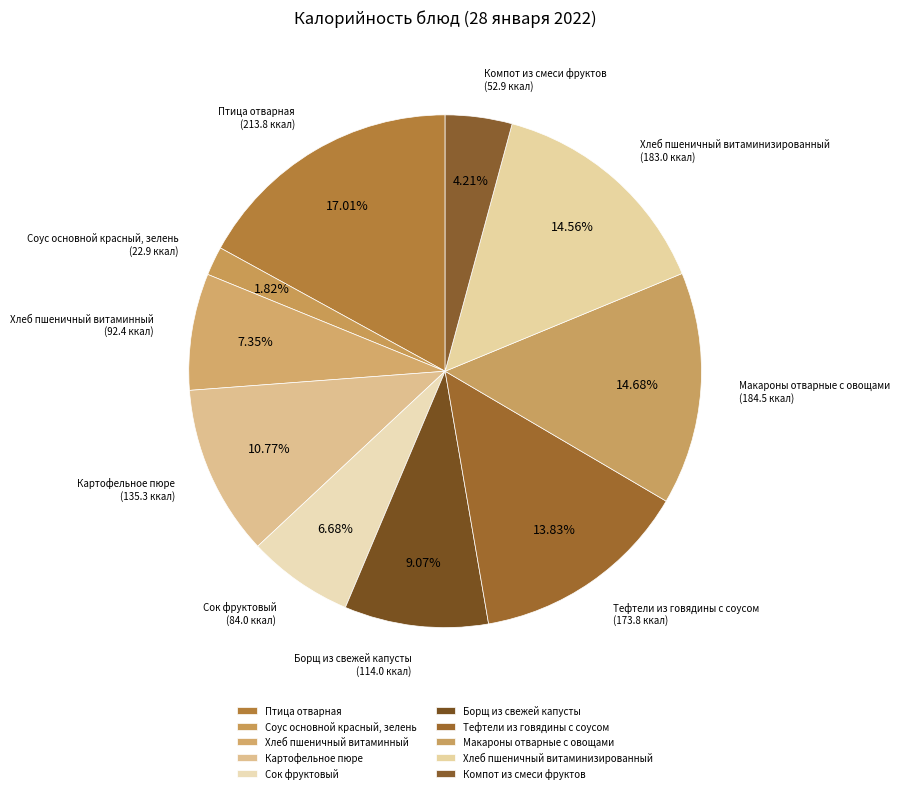

Which slice is the smallest?

Соус основной красный, зелень